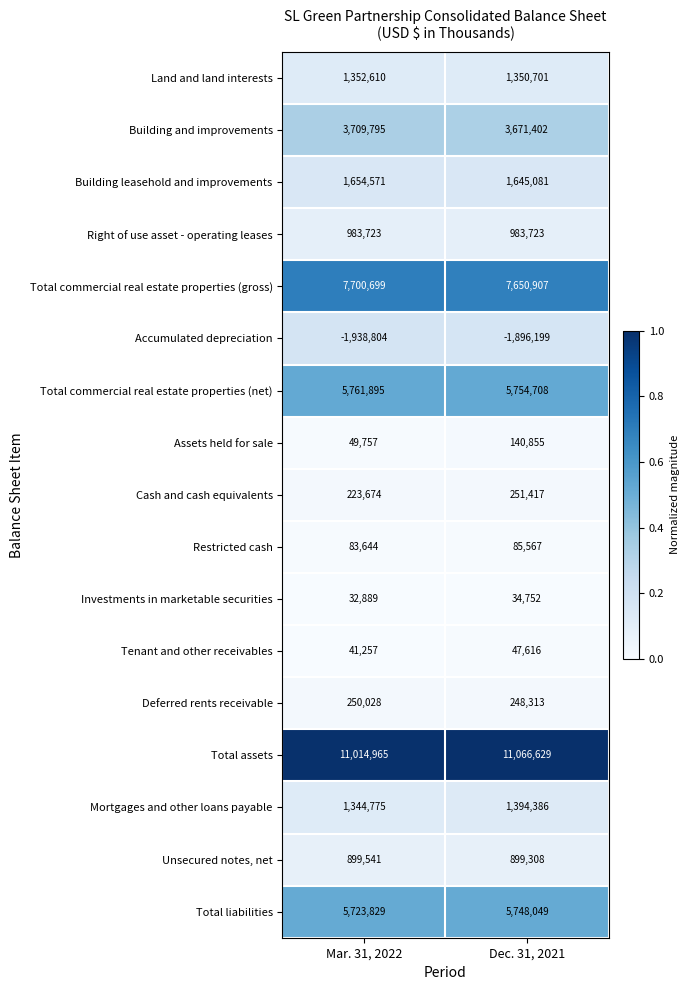

Which category has the lowest value across all series?

Mar. 31, 2022